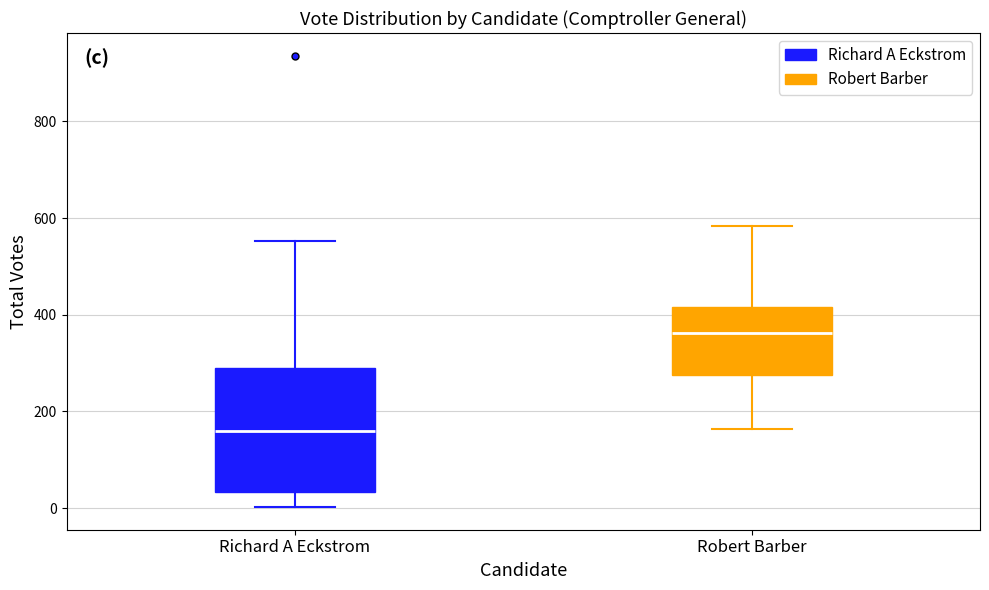

Where is the upper edge of the box for Richard A Eckstrom on the y-axis? The values are not printed on the chart, so give them approximately, as read against the axis.

300